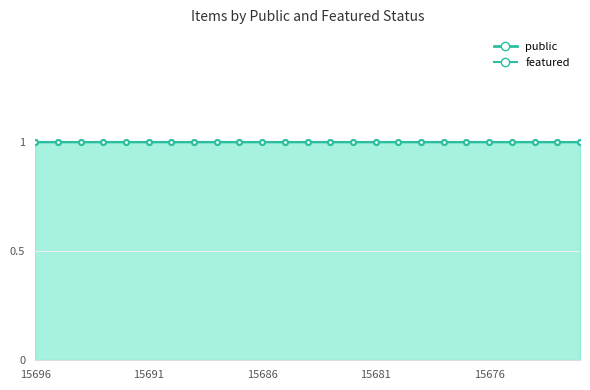

What are all the series names shown in the legend?

public, featured